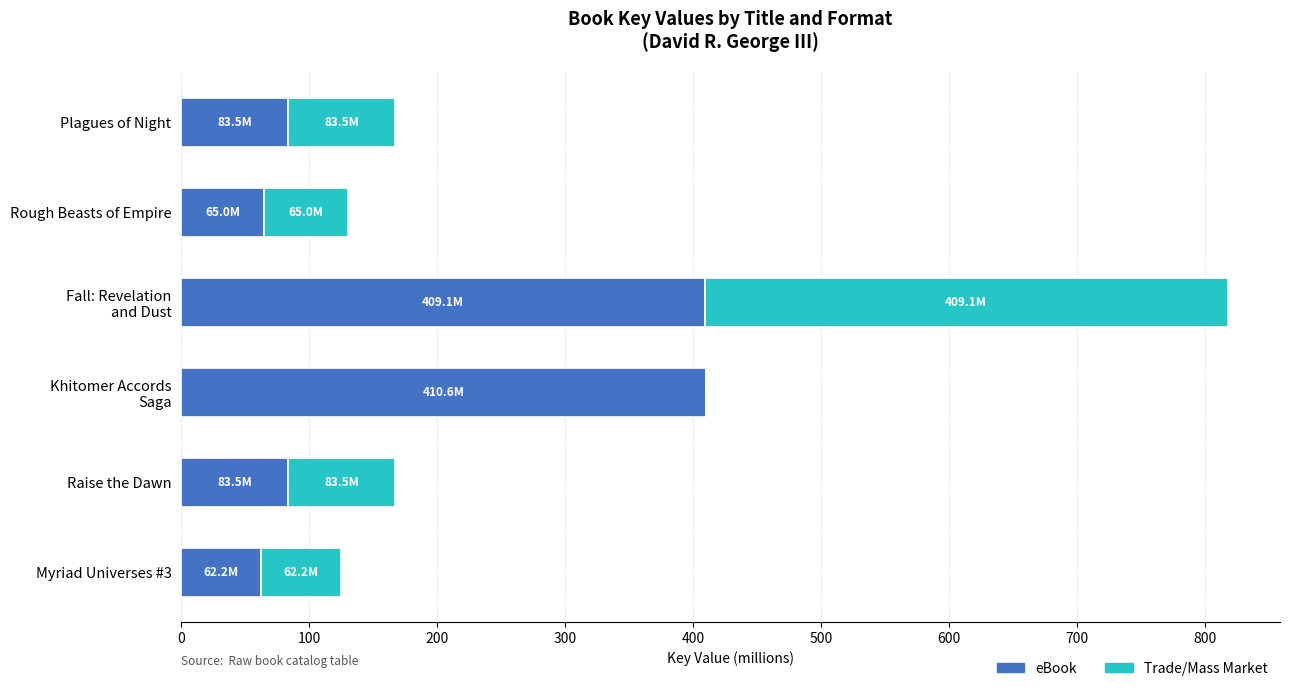

What is the maximum value for eBook?

410.6